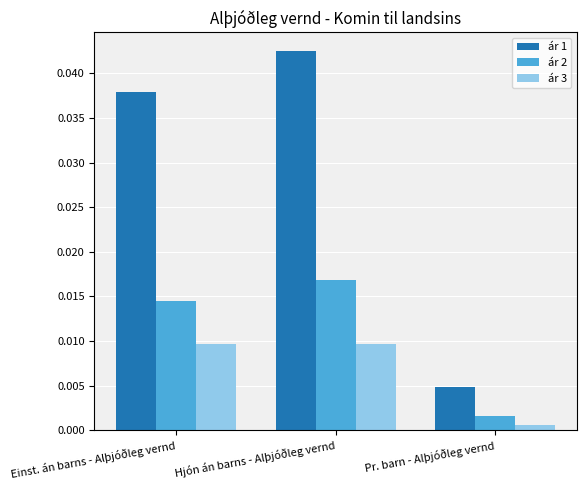

What are all the series names shown in the legend?

ár 1, ár 2, ár 3